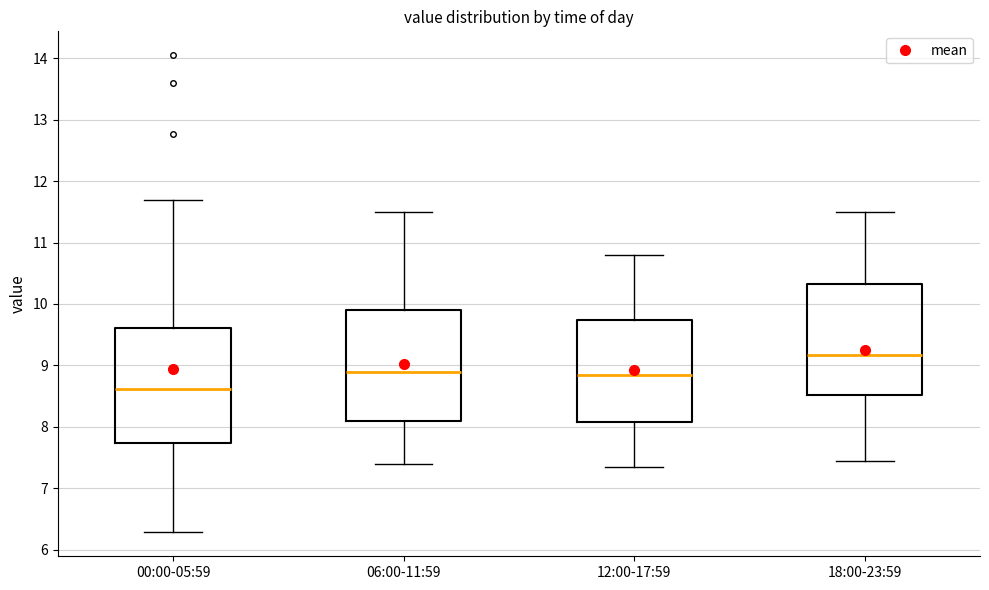

Where does the upper whisker of the box for 12:00-17:59 end on the y-axis? The values are not printed on the chart, so give them approximately, as read against the axis.

10.8